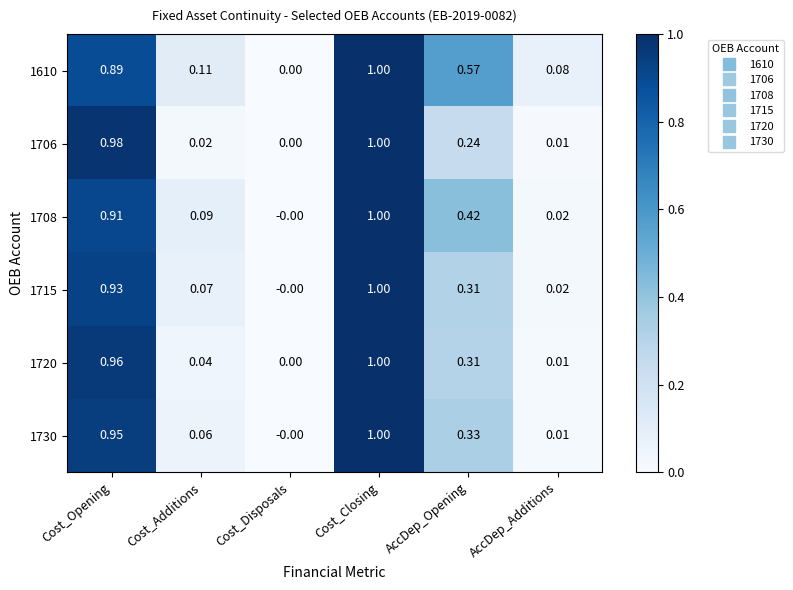

How many series are shown in this chart?

6